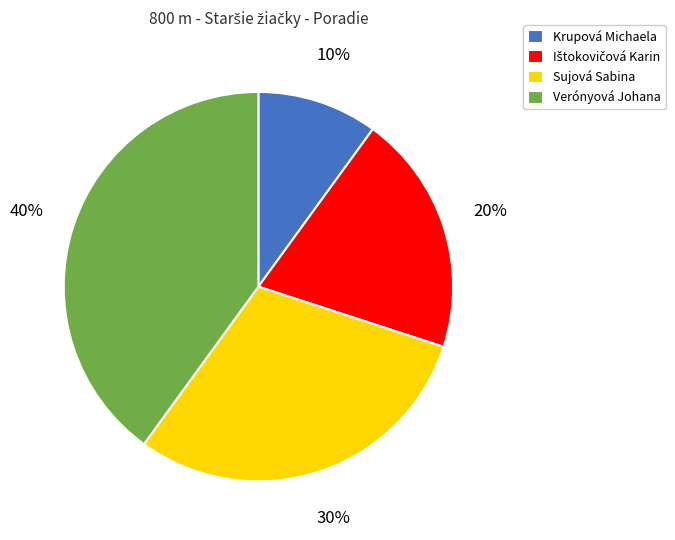

To the nearest percent, what portion does Verónyová Johana represent?

40%